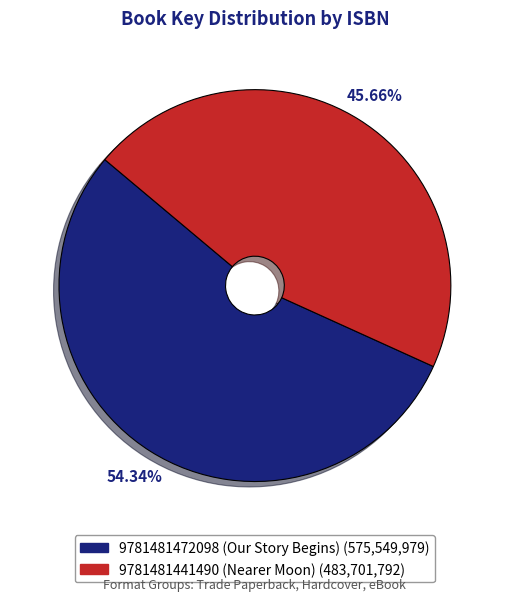

Rank the categories by value from lowest to highest.

9781481441490 (Nearer Moon), 9781481472098 (Our Story Begins)